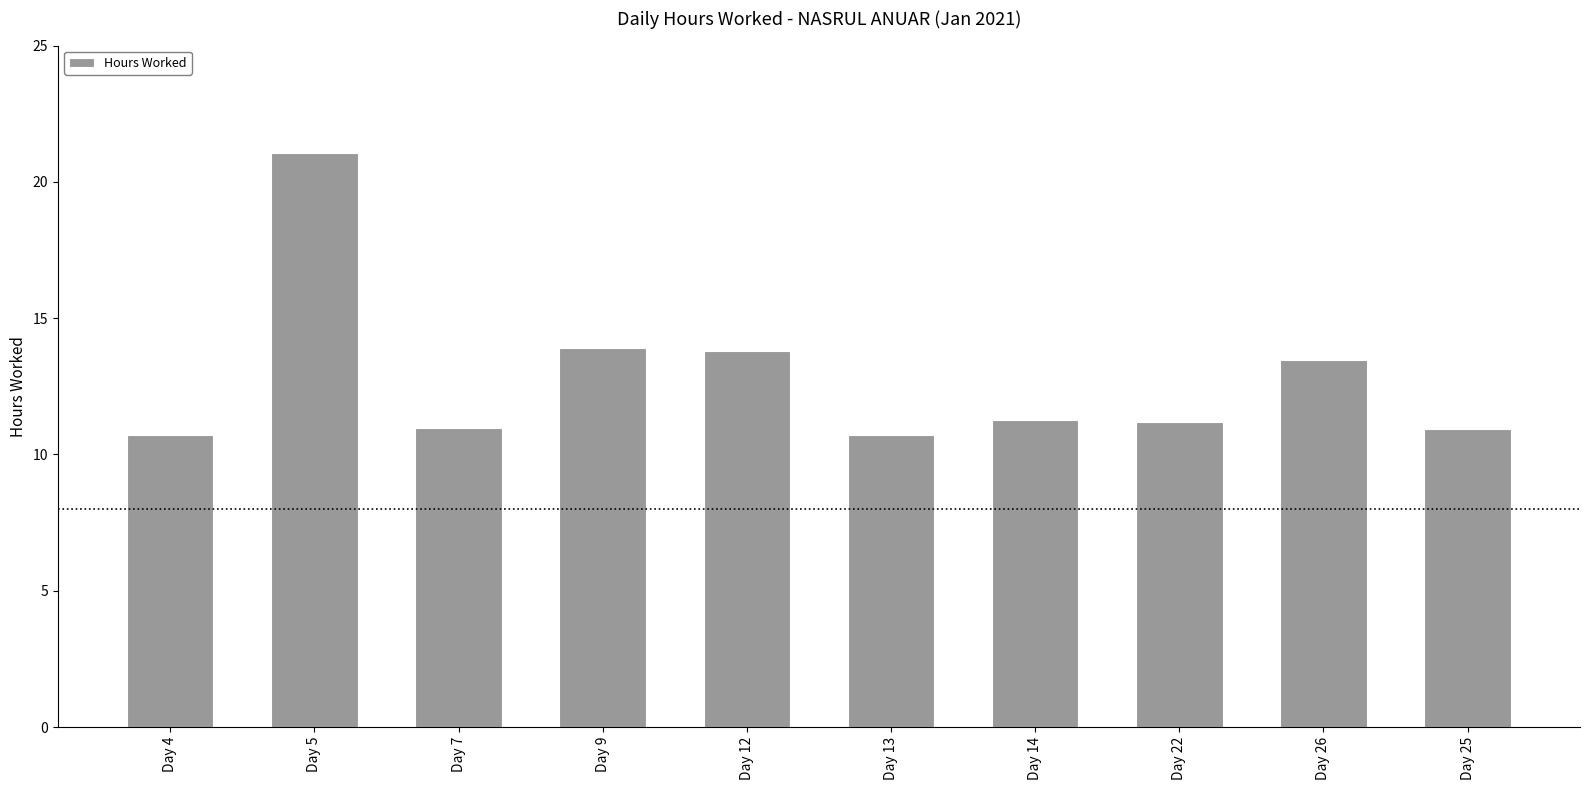

What position from the left is Day 4?

1